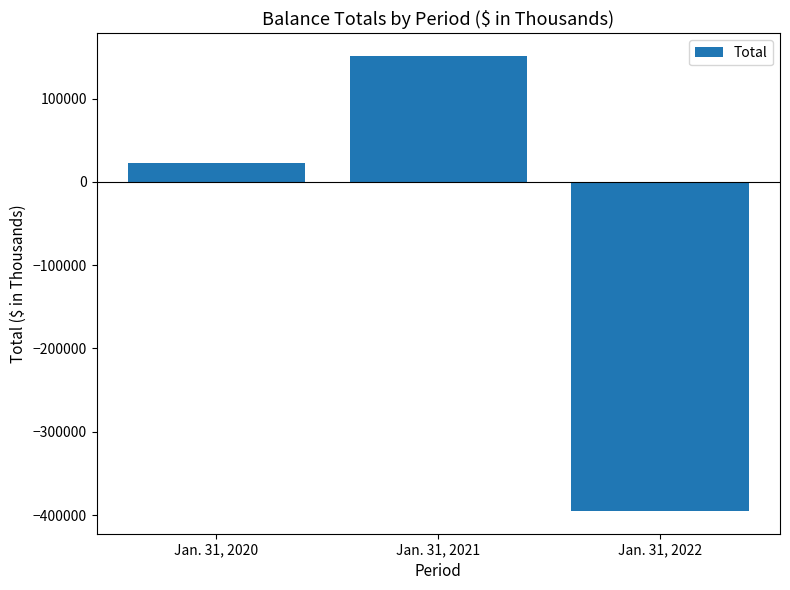

What is the smallest value displayed?

-395087